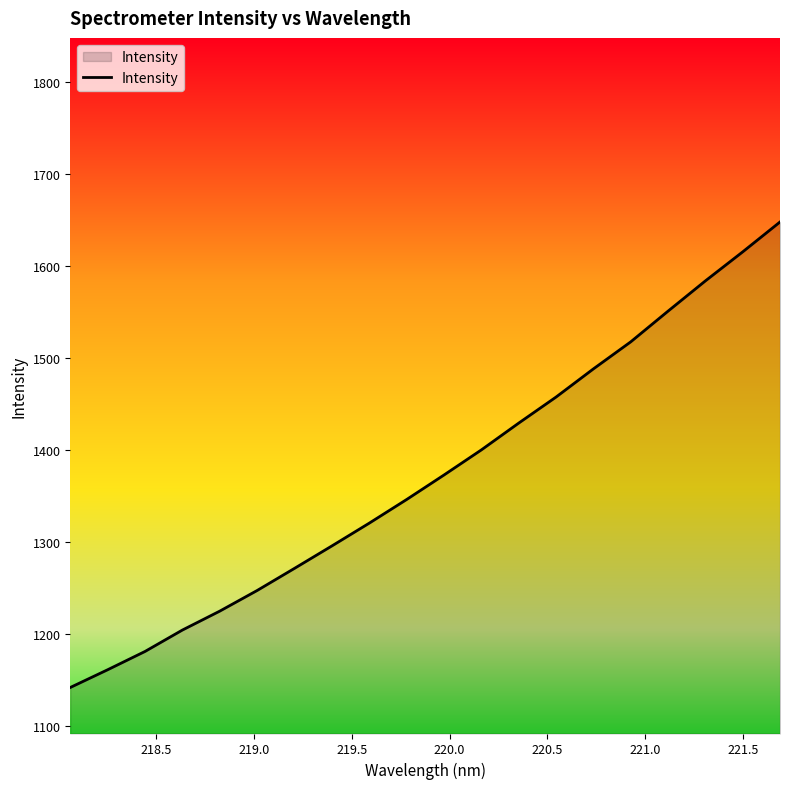

What is the difference between the maximum and minimum values?

505.7